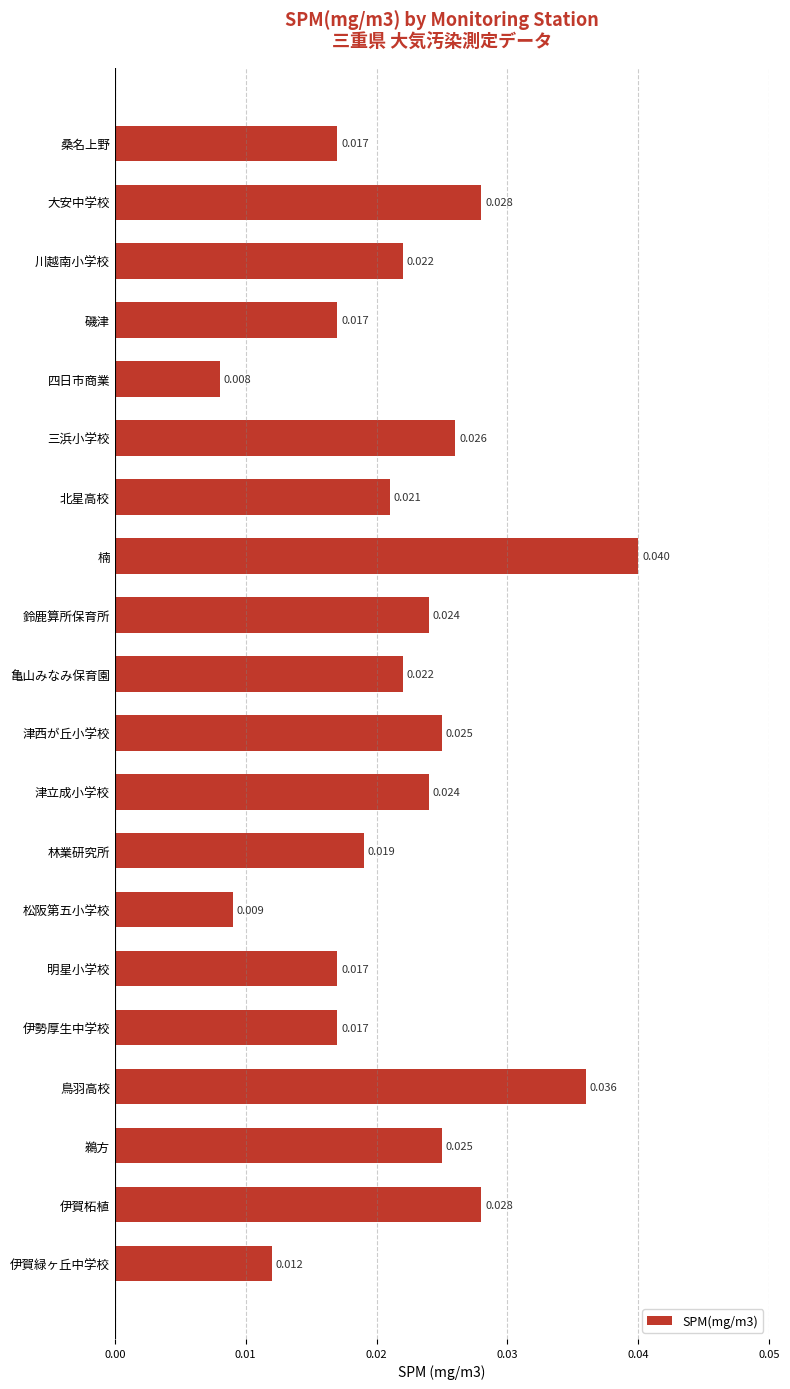

What is the label of the 12th bar from the top?

津立成小学校